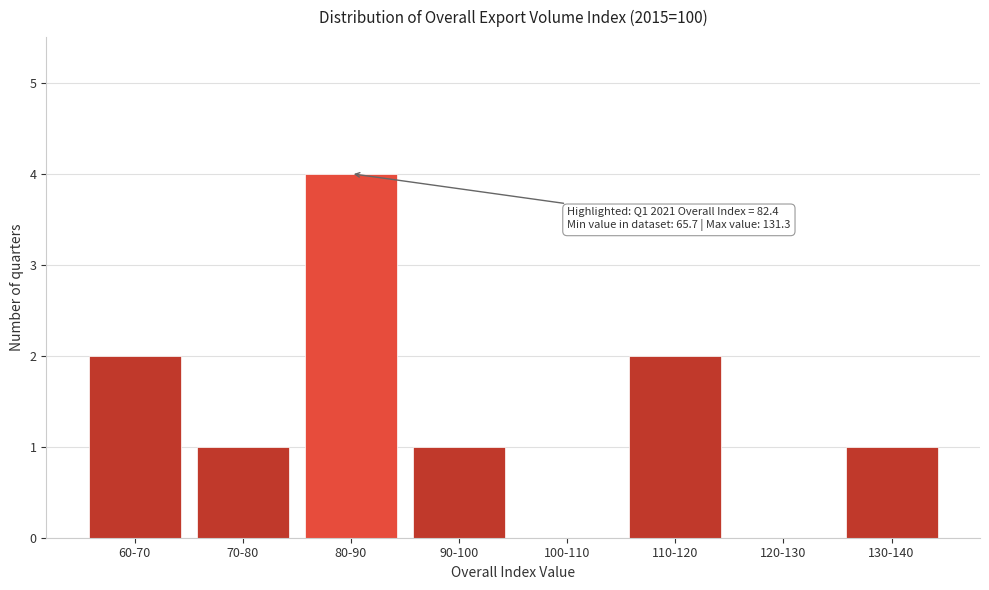

Reading left to right, what are all the values shown in this chart?

60-70=2	70-80=1	80-90=4	90-100=1	100-110=0	110-120=2	120-130=0	130-140=1